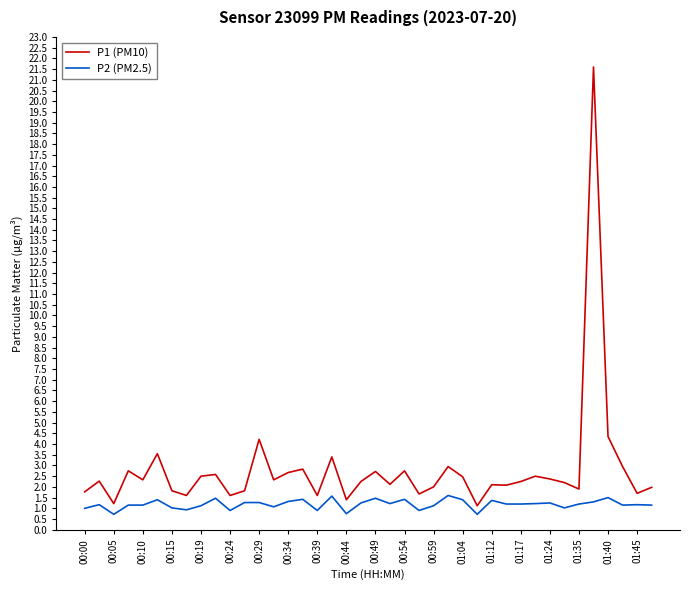

How many lines are shown in the chart?

2